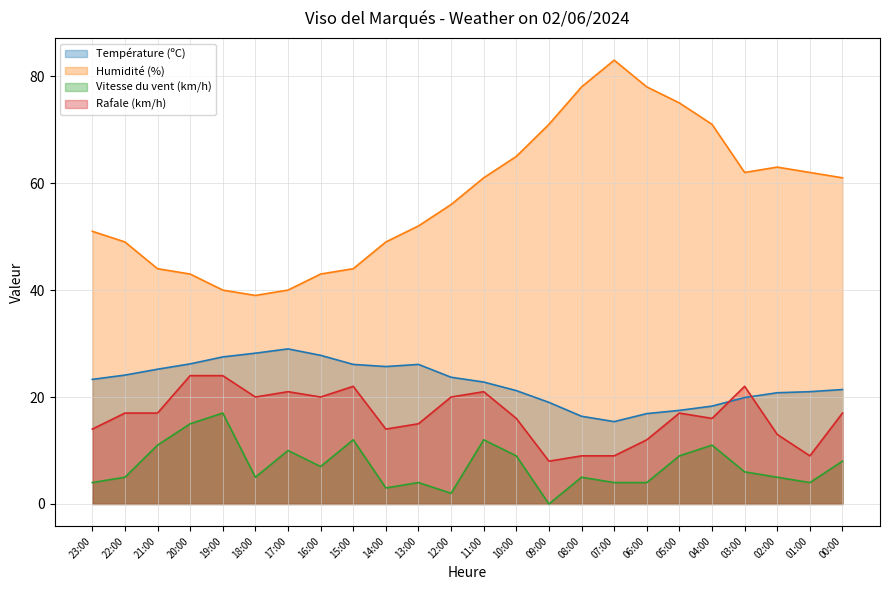

What are all the series names shown in the legend?

Température (ºC), Humidité (%), Vitesse du vent (km/h), Rafale (km/h)